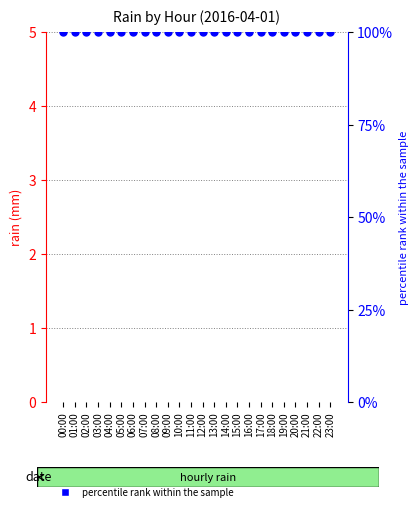

Which series has the largest total across all categories?

percentile rank within the sample